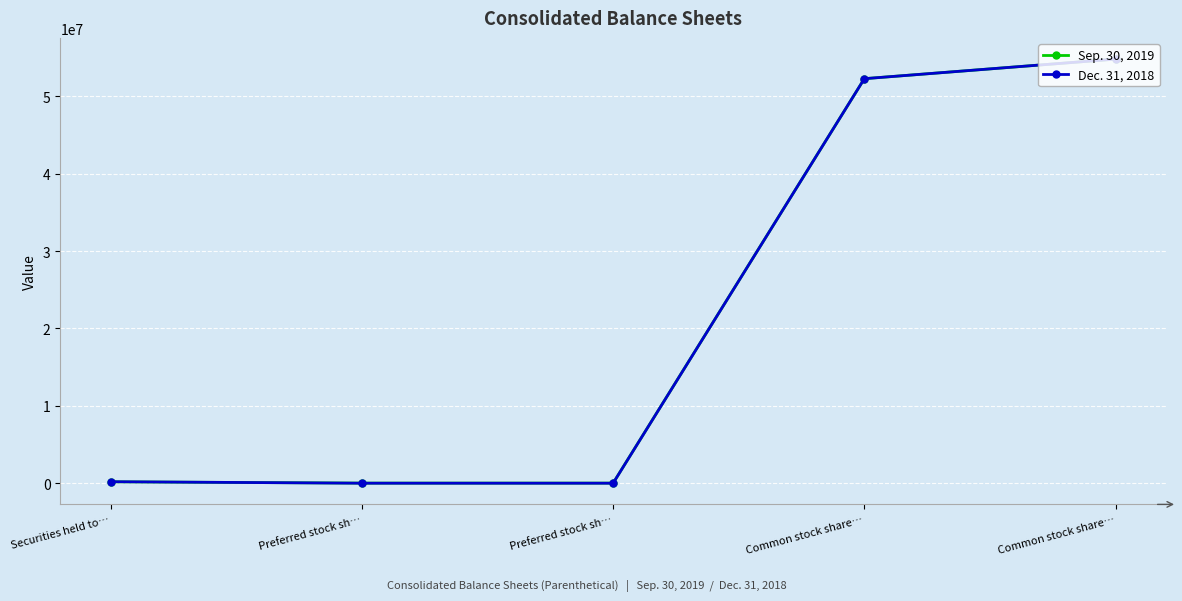

Rank the series by their maximum value, from lowest to highest.

Sep. 30, 2019, Dec. 31, 2018